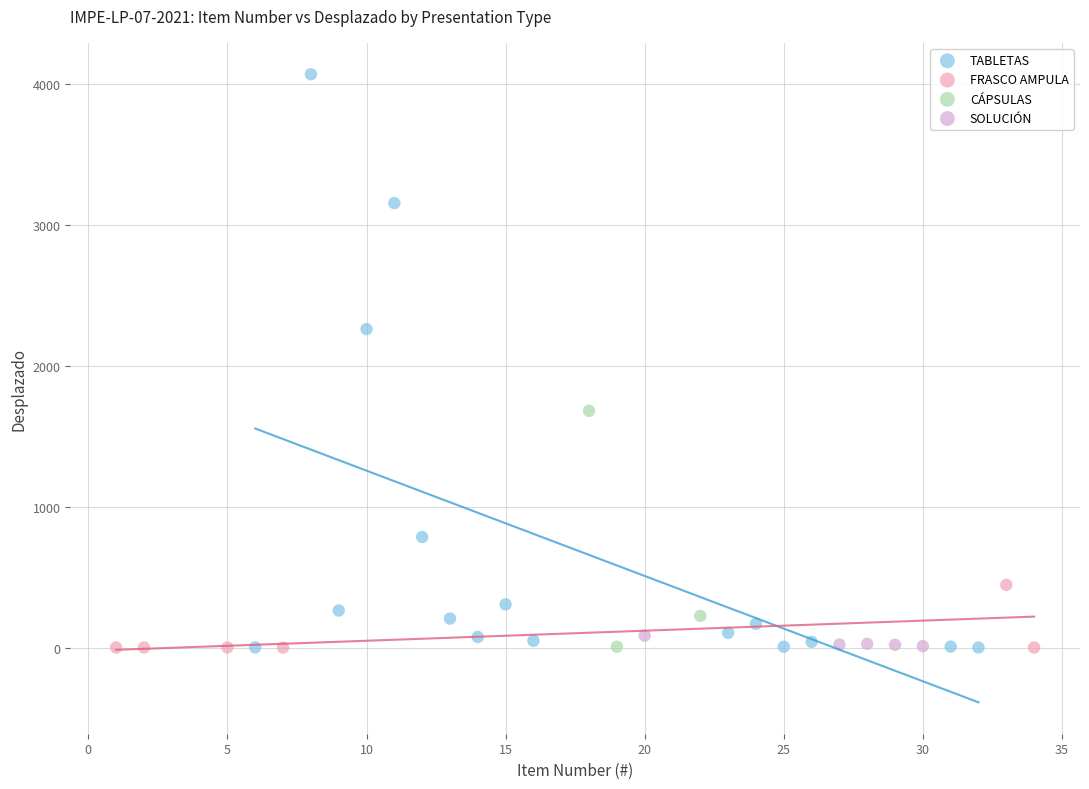

What are all the series names shown in the legend?

TABLETAS, FRASCO AMPULA, CÁPSULAS, SOLUCIÓN